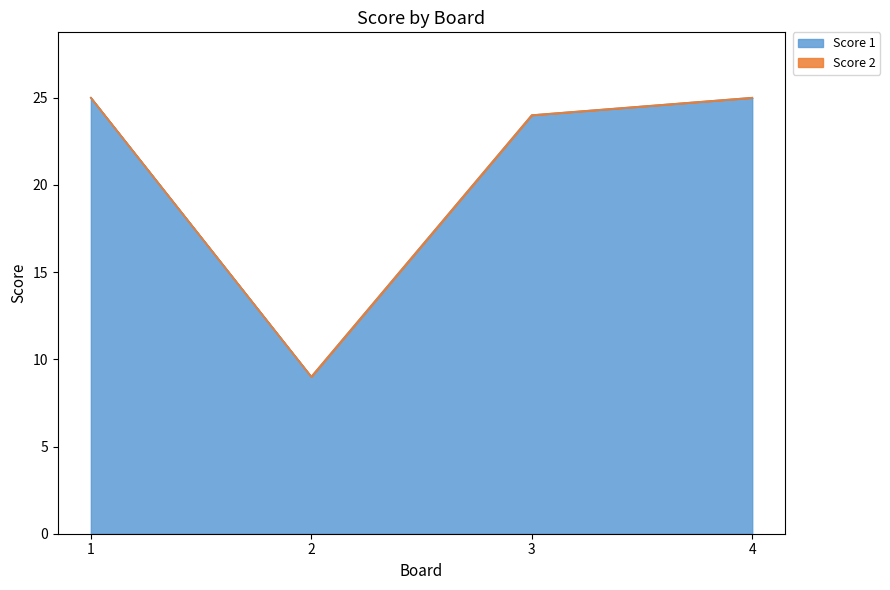

List the labels in order of value, smallest first.

2, 3, 1, 4